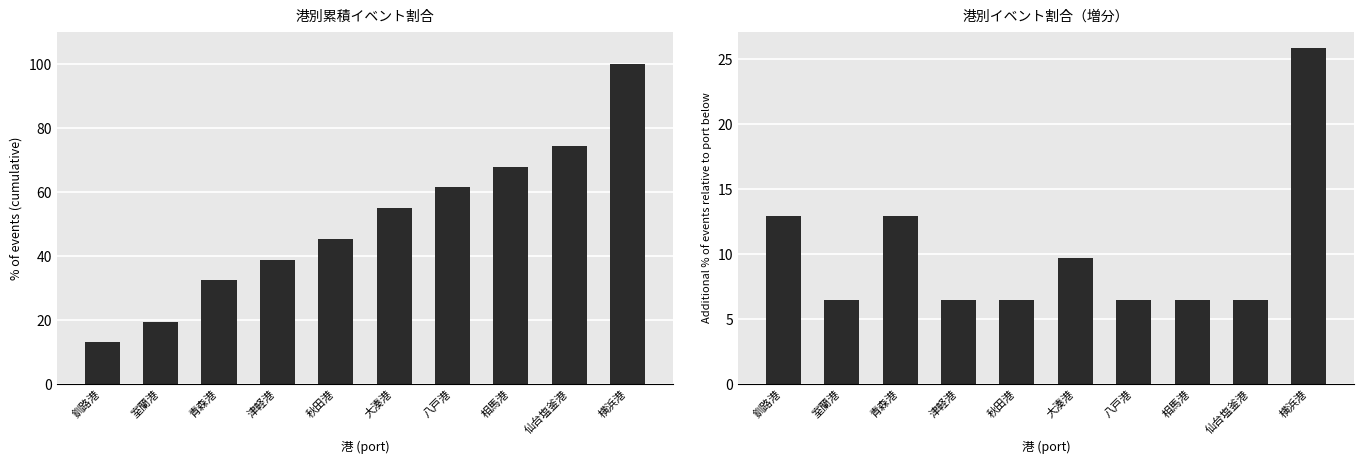

Between 大湊港 and 仙台塩釜港, which series saw the biggest shift?

累積イベント割合 (%)